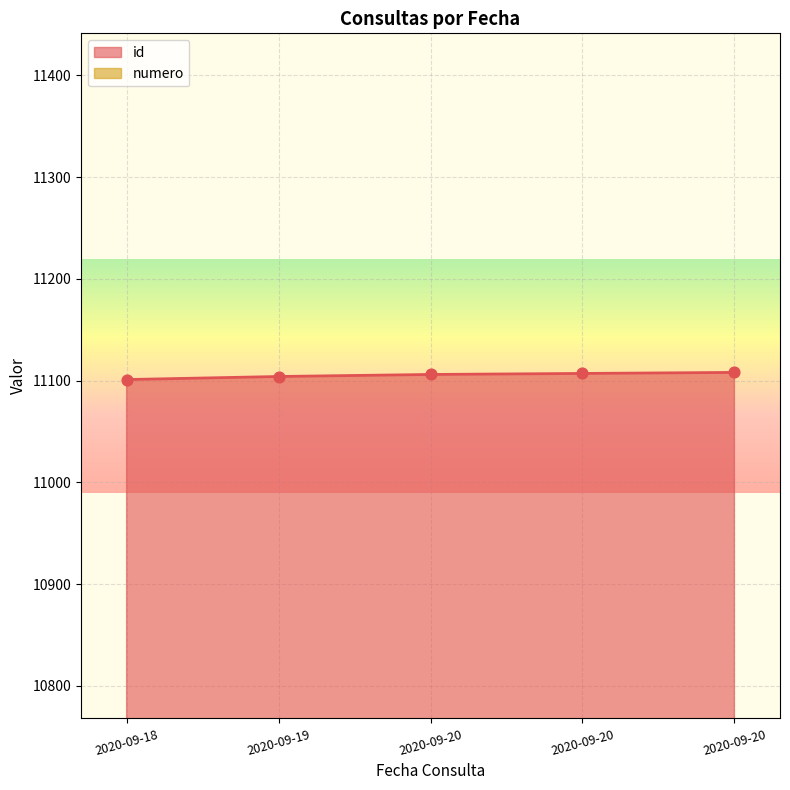

At which category is the sum across all series the highest?

2020-09-20